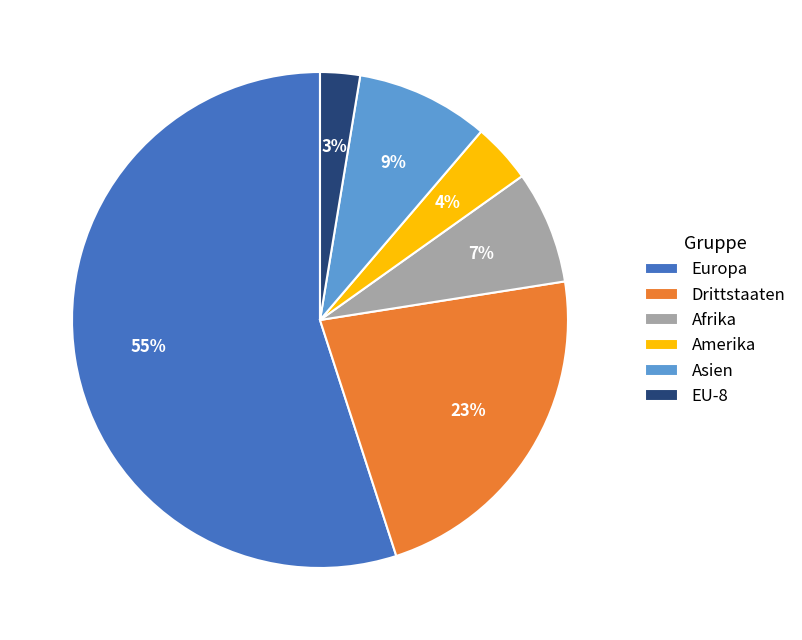

What is the largest slice in the pie chart?

Europa